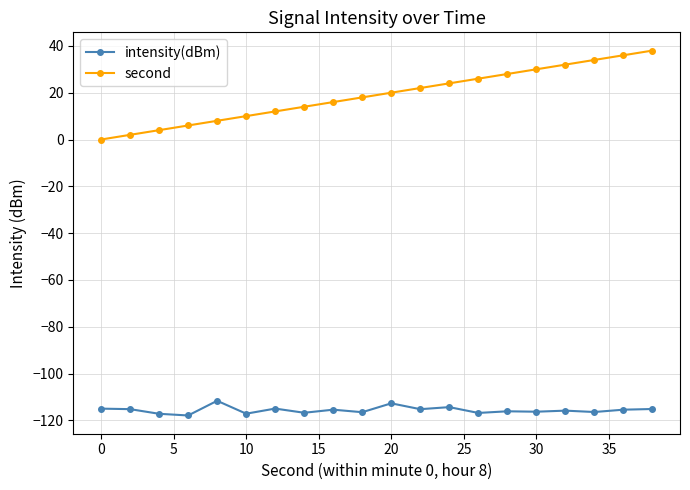

List the series in order of their peak value, highest first.

second, intensity(dBm)